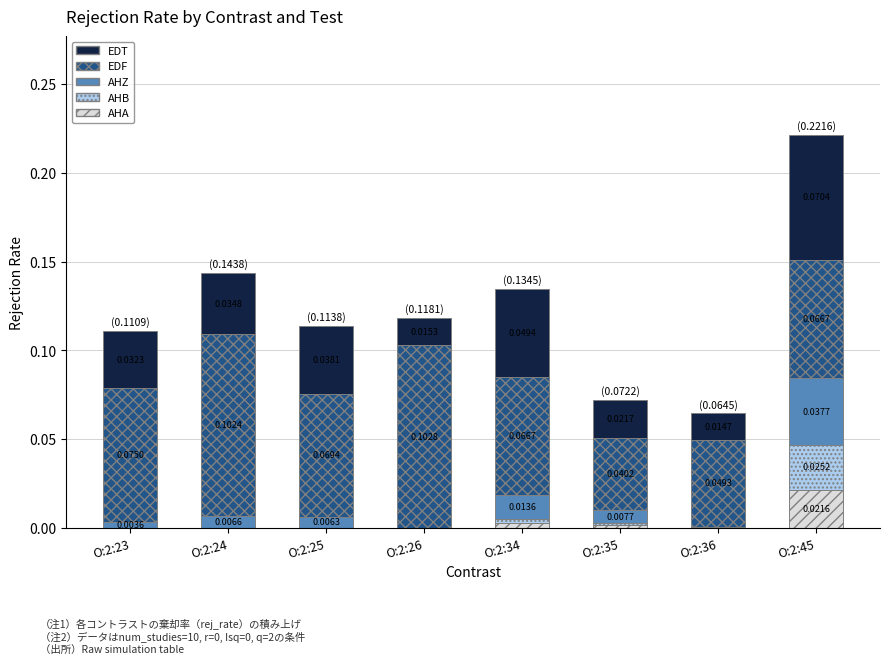

Which category has the highest value in the AHA series?

O:2:45